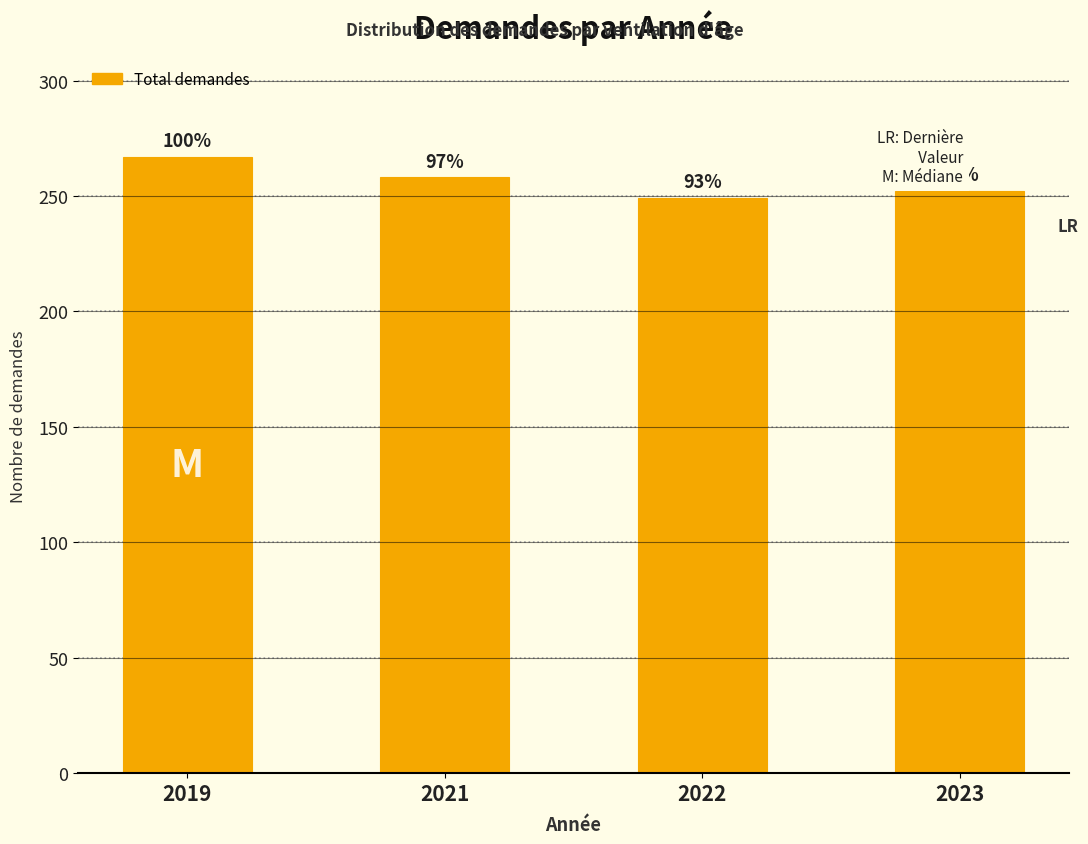

How many bars are there in total?

4